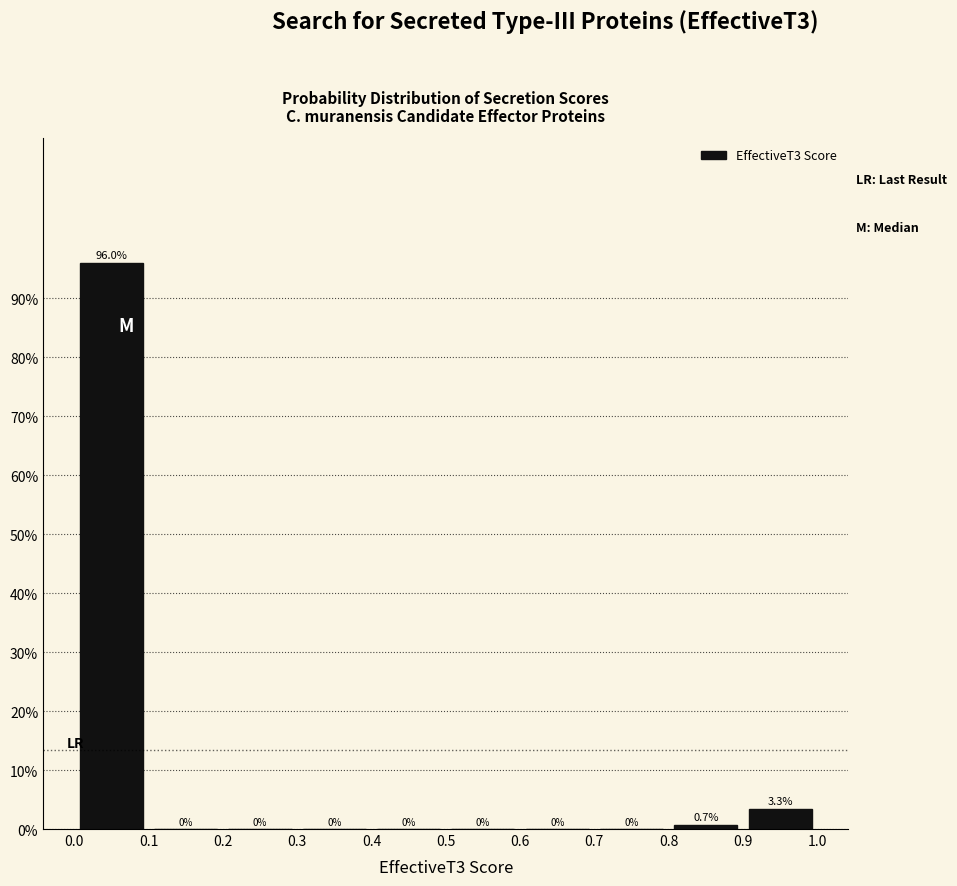

How tall is the bar that spans 0.8 to 0.9 on the x-axis?

0.7